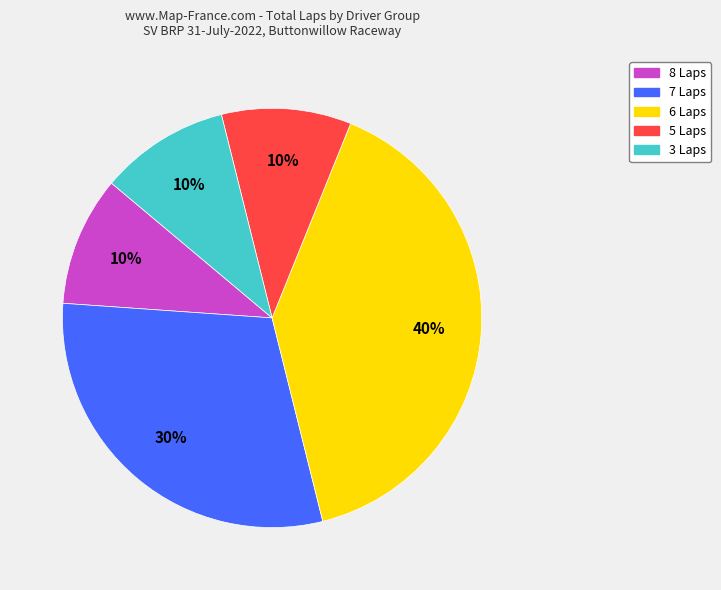

To the nearest percent, what is the difference between the largest and smallest slice percentages?

30%